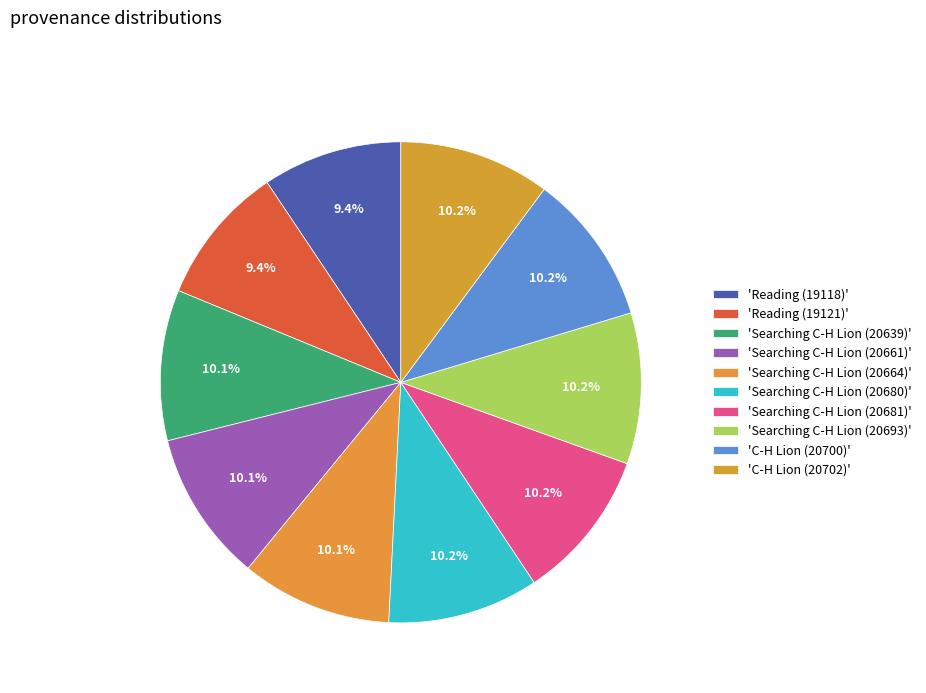

How many segments does this pie chart have?

10